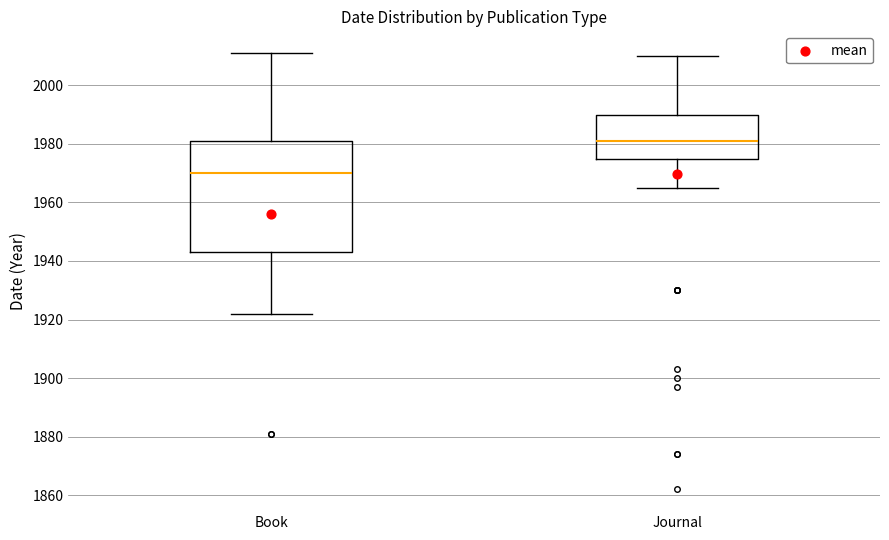

Reading left to right, read every box against the y-axis: the position of its median line, the range the box covers, and the ends of its whiskers. The values are not printed on the chart, so give them approximately, as read against the axis.

Book: median 1970, box 1944 to 1982, whiskers 1922 to 2012
Journal: median 1982, box 1976 to 1990, whiskers 1966 to 2010